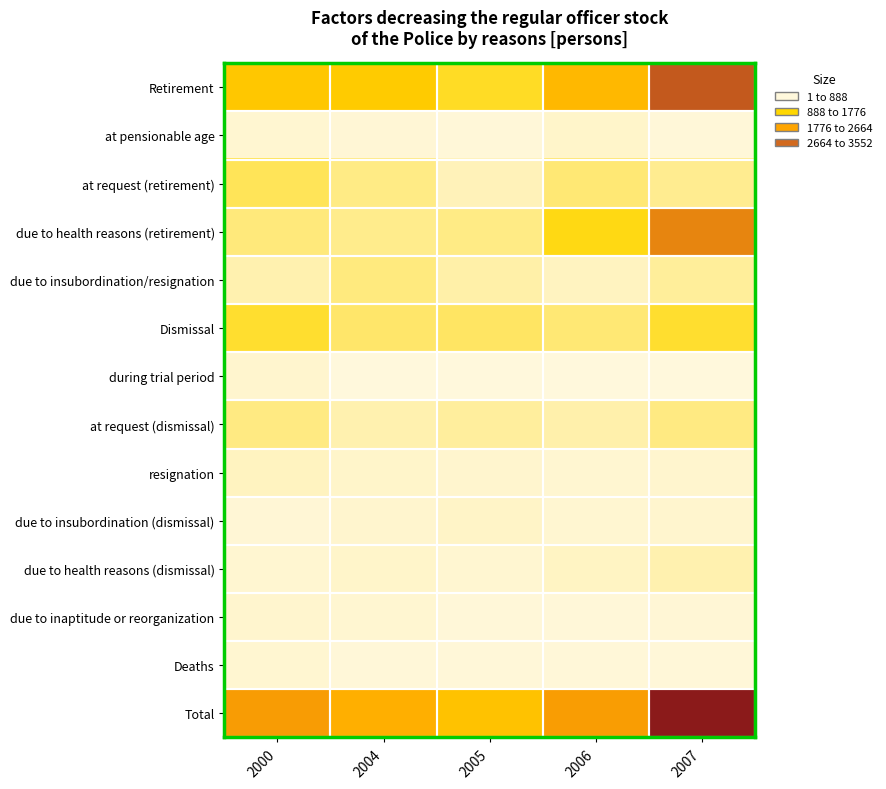

Reading left to right, list all the values displayed in this chart.

Retirement: 2000=1157	2004=1105	2005=742	2006=1437	2007=2832
at pensionable age: 2000=47	2004=40	2005=25	2006=79	2007=16
at request (retirement): 2000=531	2004=358	2005=151	2006=427	2007=311
due to health reasons (retirement): 2000=394	2004=329	2005=349	2006=814	2007=2240
due to insubordination/resignation: 2000=185	2004=378	2005=217	2006=117	2007=265
Dismissal: 2000=705	2004=468	2005=498	2006=431	2007=701
during trial period: 2000=68	2004=1	2005=5	2006=5	2007=5
at request (dismissal): 2000=363	2004=190	2005=252	2006=204	2007=362
resignation: 2000=124	2004=80	2005=68	2006=48	2007=57
due to insubordination (dismissal): 2000=35	2004=69	2005=96	2006=50	2007=64
due to health reasons (dismissal): 2000=49	2004=74	2005=56	2006=109	2007=182
due to inaptitude or reorganization: 2000=66	2004=54	2005=21	2006=15	2007=31
Deaths: 2000=47	2004=20	2005=21	2006=18	2007=19
Total: 2000=1909	2004=1593	2005=1261	2006=1886	2007=3552